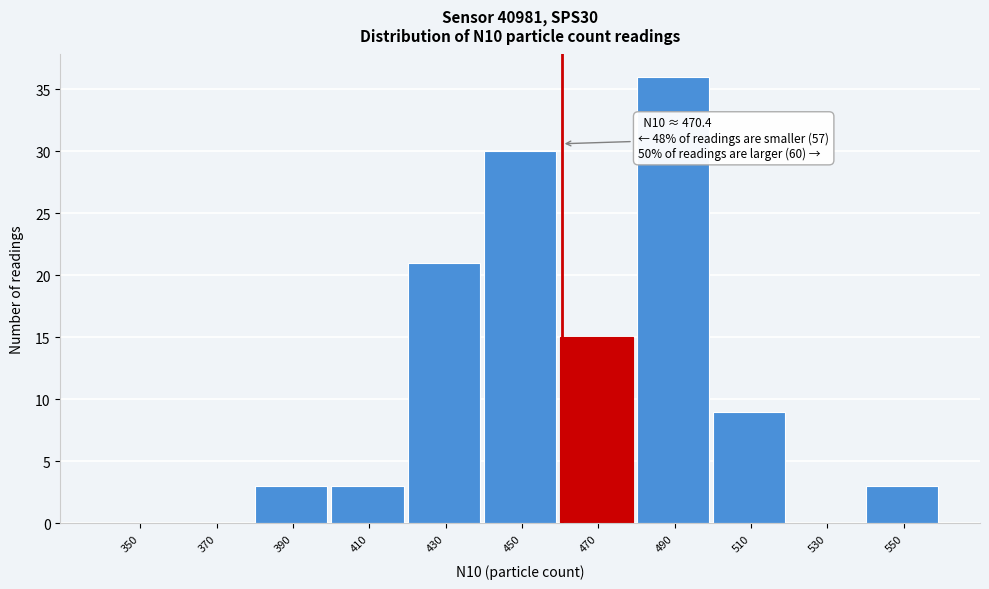

Reading right to left, transcribe all the data shown in this chart.

550=3	530=0	510=9	490=36	470=15	450=30	430=21	410=3	390=3	370=0	350=0